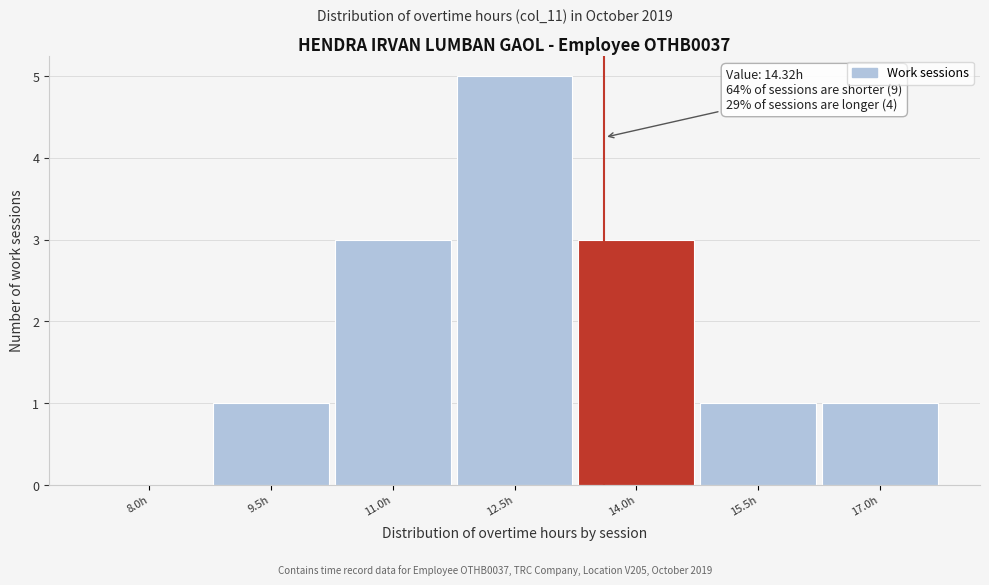

The chart shows a value of 3 at 14.0h. True or false?

True